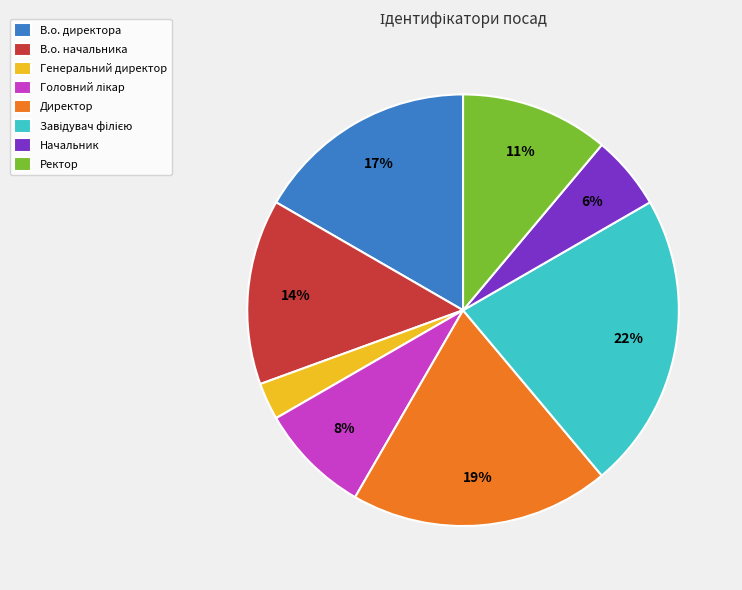

Is there any slice that represents more than half of the pie?

No